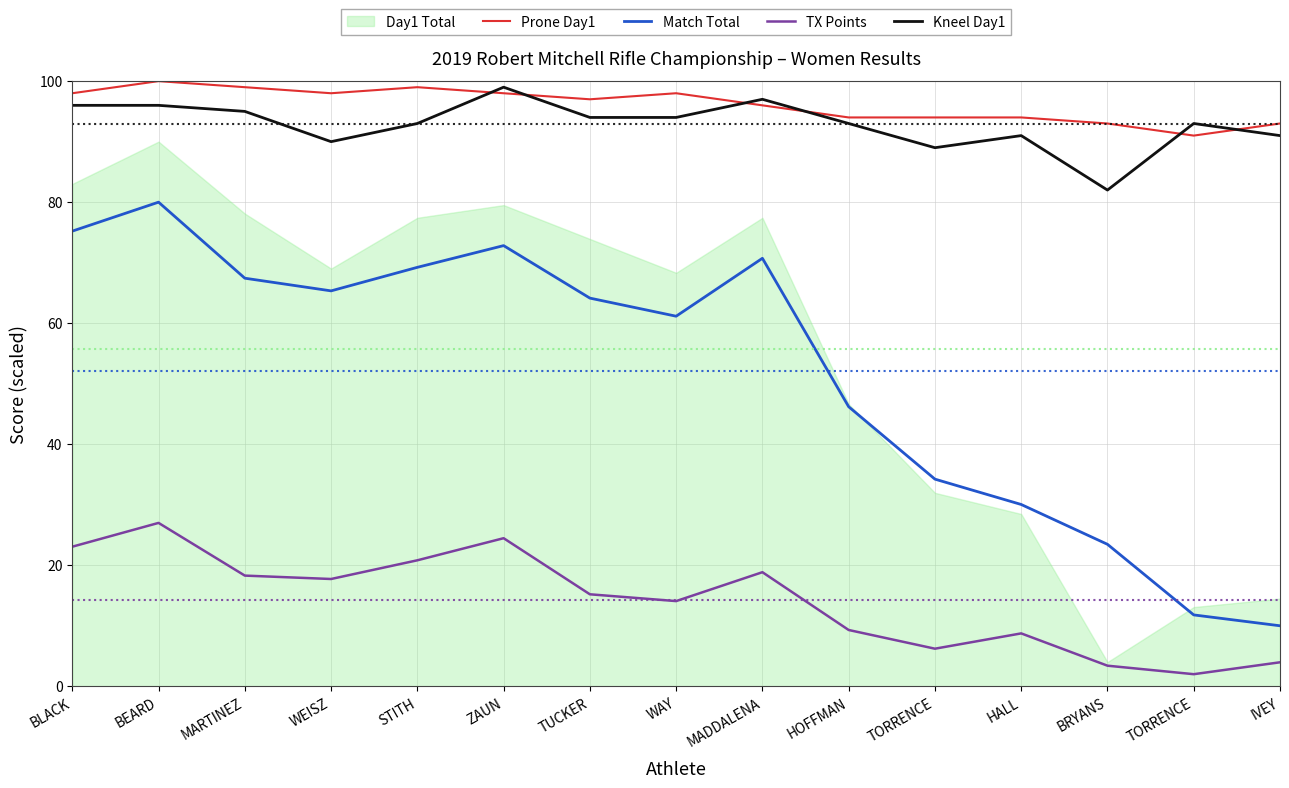

Which has a higher value, BLACK or MADDALENA?

BLACK